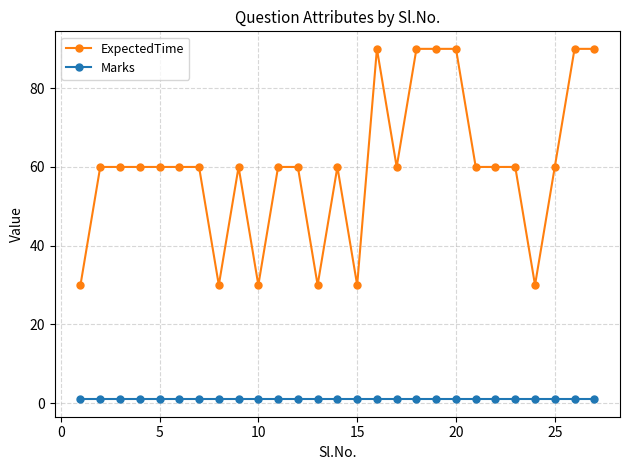

True or false: ExpectedTime has more than 2 points higher than both neighbors.

True